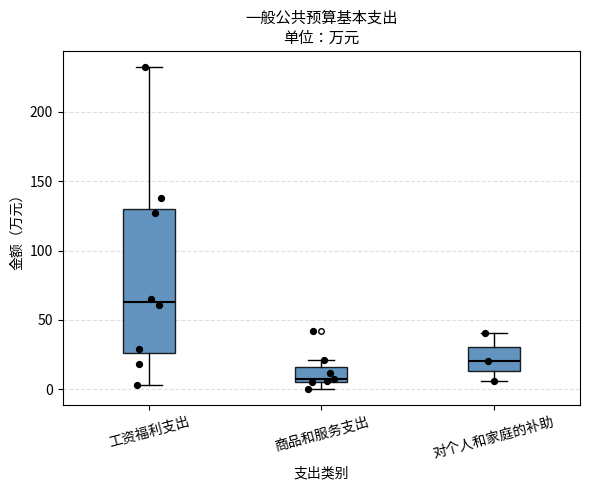

Which box's median line is the highest?

工资福利支出